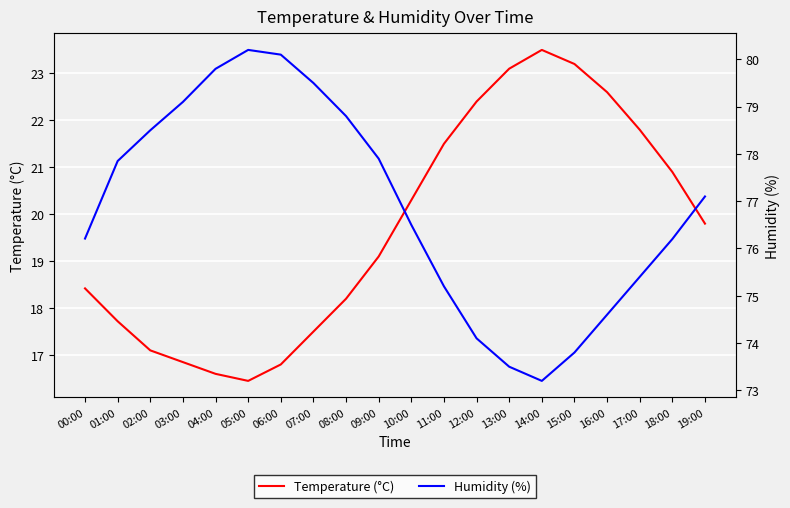

How many data points in Humidity (%) are less than 77?

10